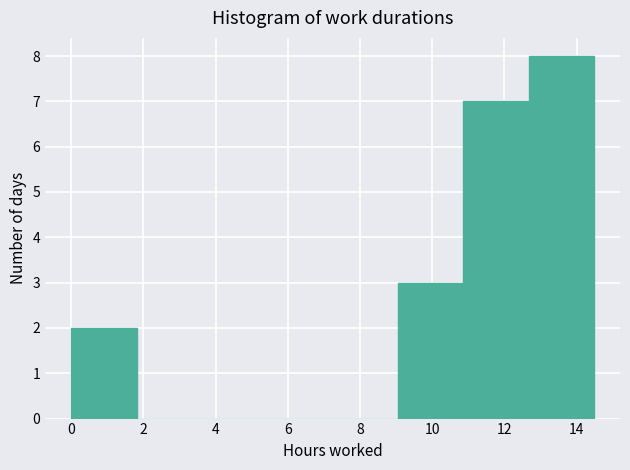

Reading left to right, list every bar in this chart as the range it spans on the x-axis followed by its height. Neither the bar edges nor the heights are printed on the chart, so give them approximately, as read against the axes.

0.0 to 1.8: 2
1.8 to 3.6: 0
3.6 to 5.4: 0
5.4 to 7.2: 0
7.2 to 9.0: 0
9.0 to 10.8: 3
10.8 to 12.6: 7
12.6 to 14.4: 8